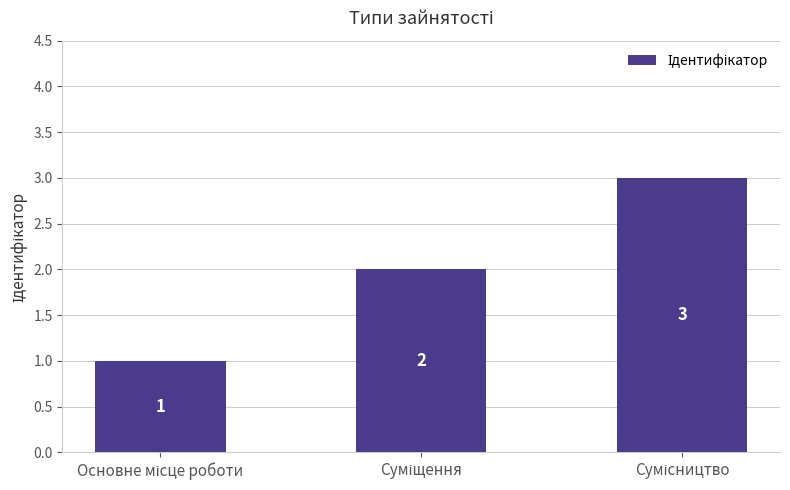

What is the value of the 1st bar from the left?

1